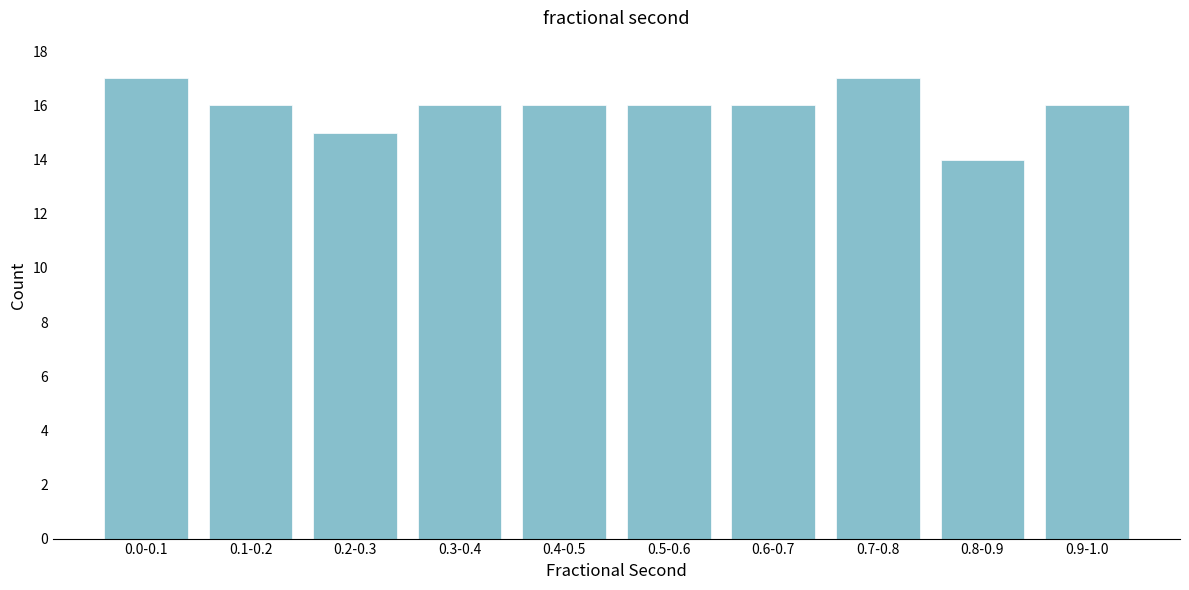

Reading left to right, transcribe all the data shown in this chart.

17	16	15	16	16	16	16	17	14	16